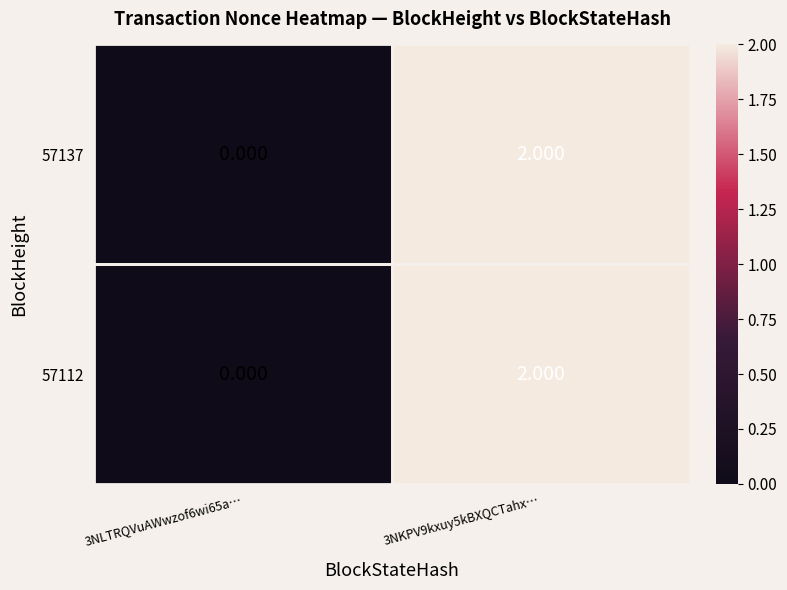

How many positive values does the 57112 series have?

1